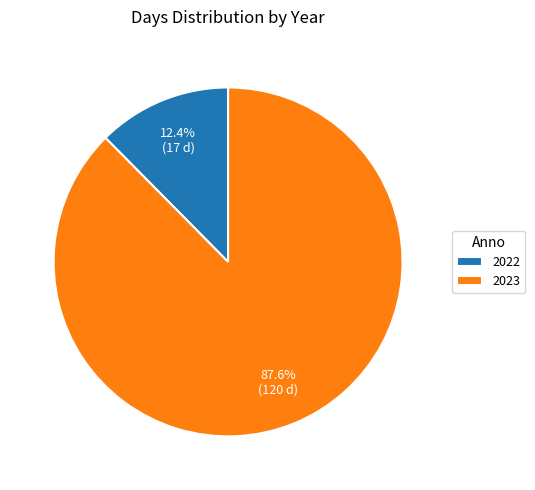

The 2023 slice represents 88% of the pie. True or false?

True